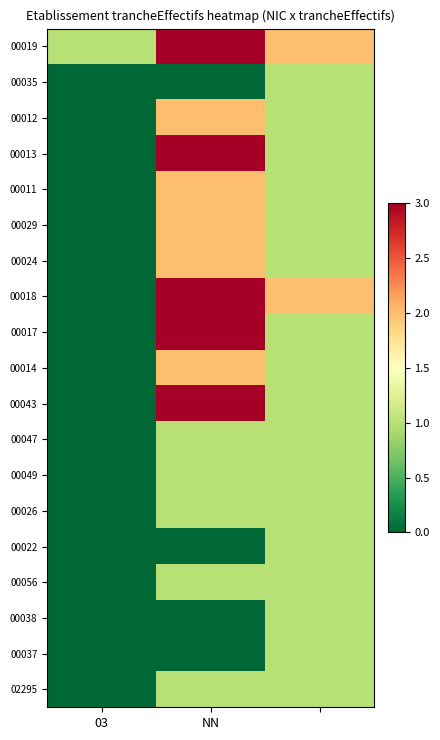

How many distinct data groups are displayed?

19